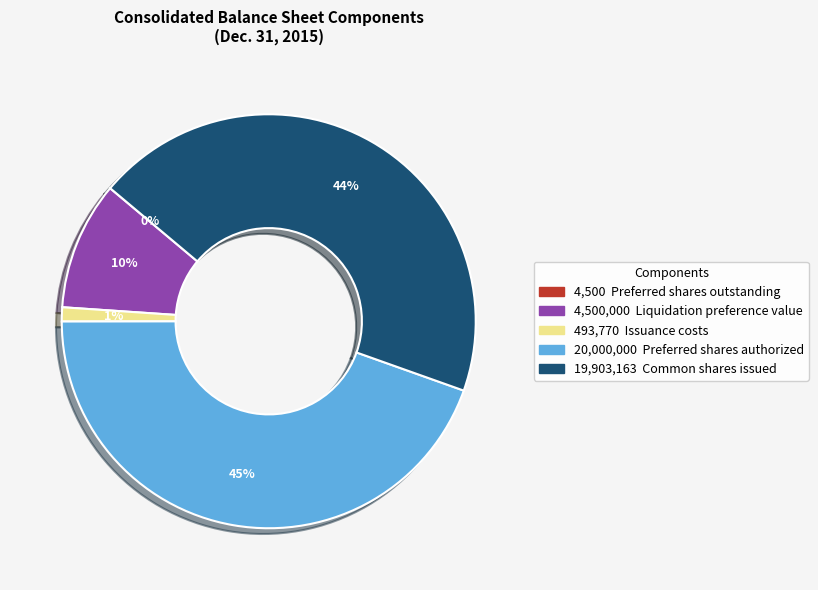

Does any single category account for the majority?

No